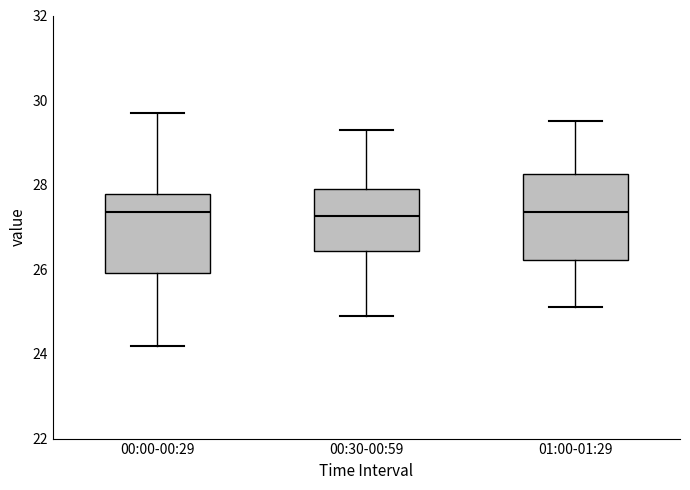

Where does the lower whisker of the box for 00:00-00:29 end on the y-axis? The values are not printed on the chart, so give them approximately, as read against the axis.

24.2